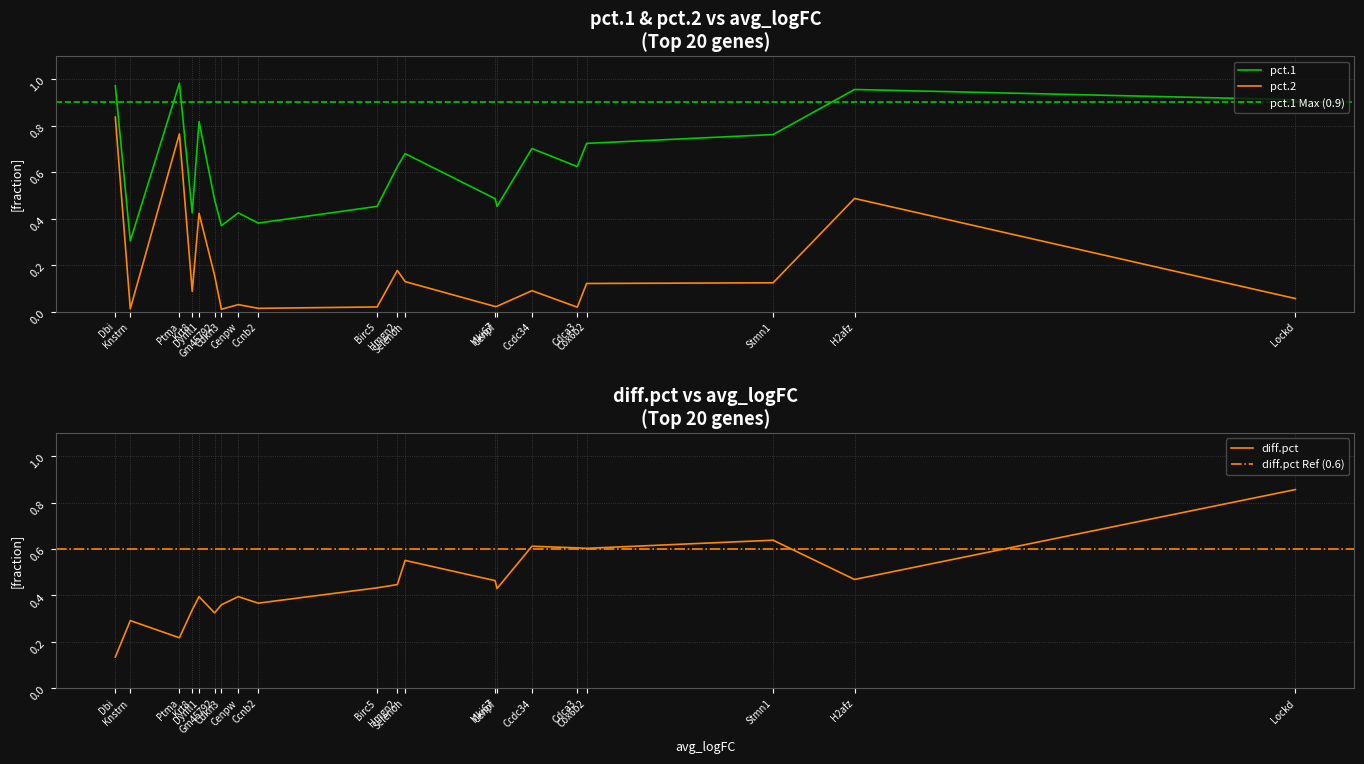

True or false: diff.pct has a value of 0.4 at Cdca3.

False